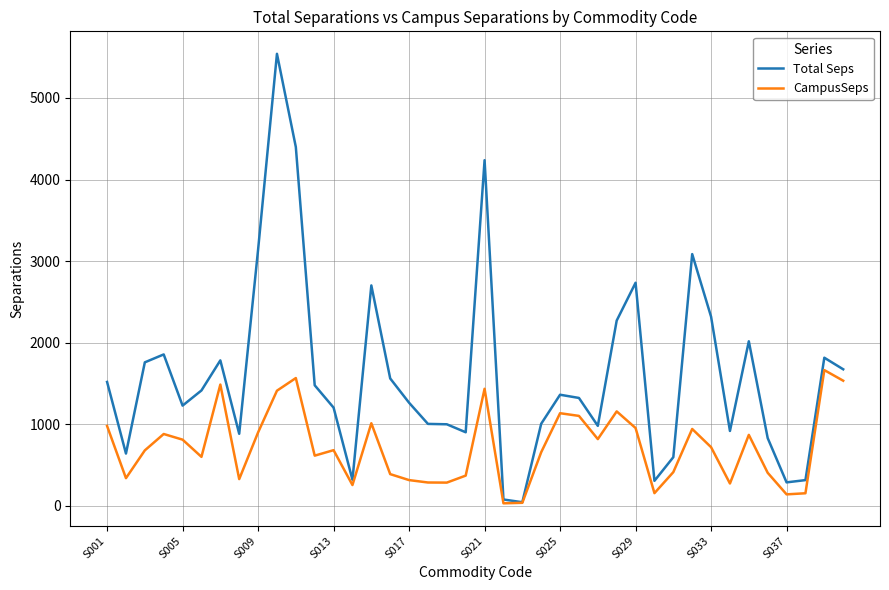

List the series in order of their overall mean, lowest first.

CampusSeps, Total Seps